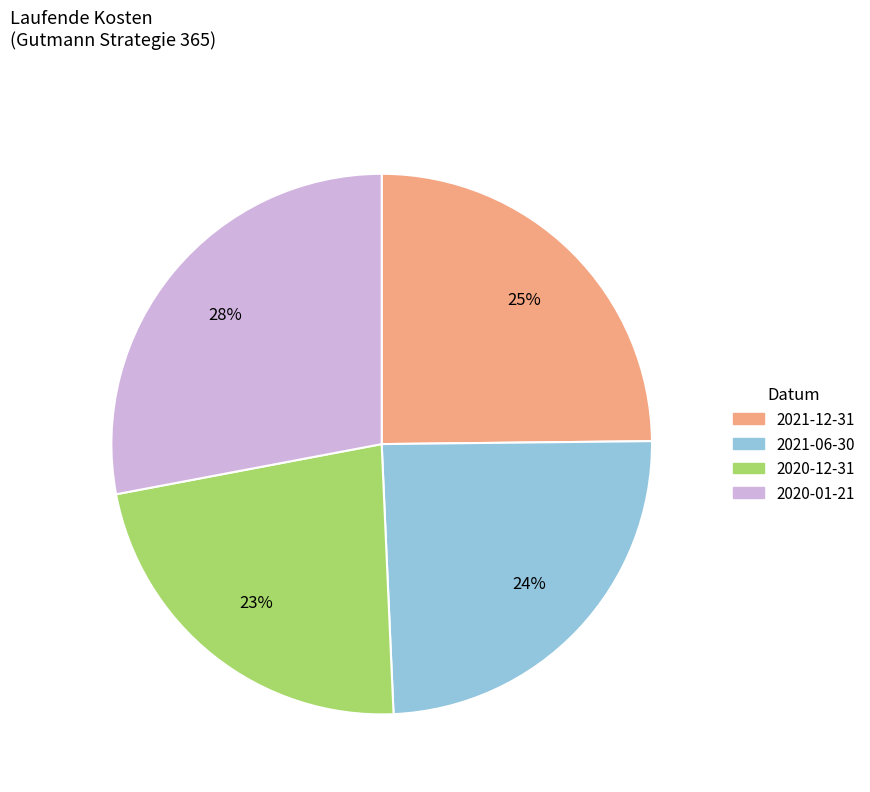

Does 2021-12-31 account for over 50% of the chart?

No